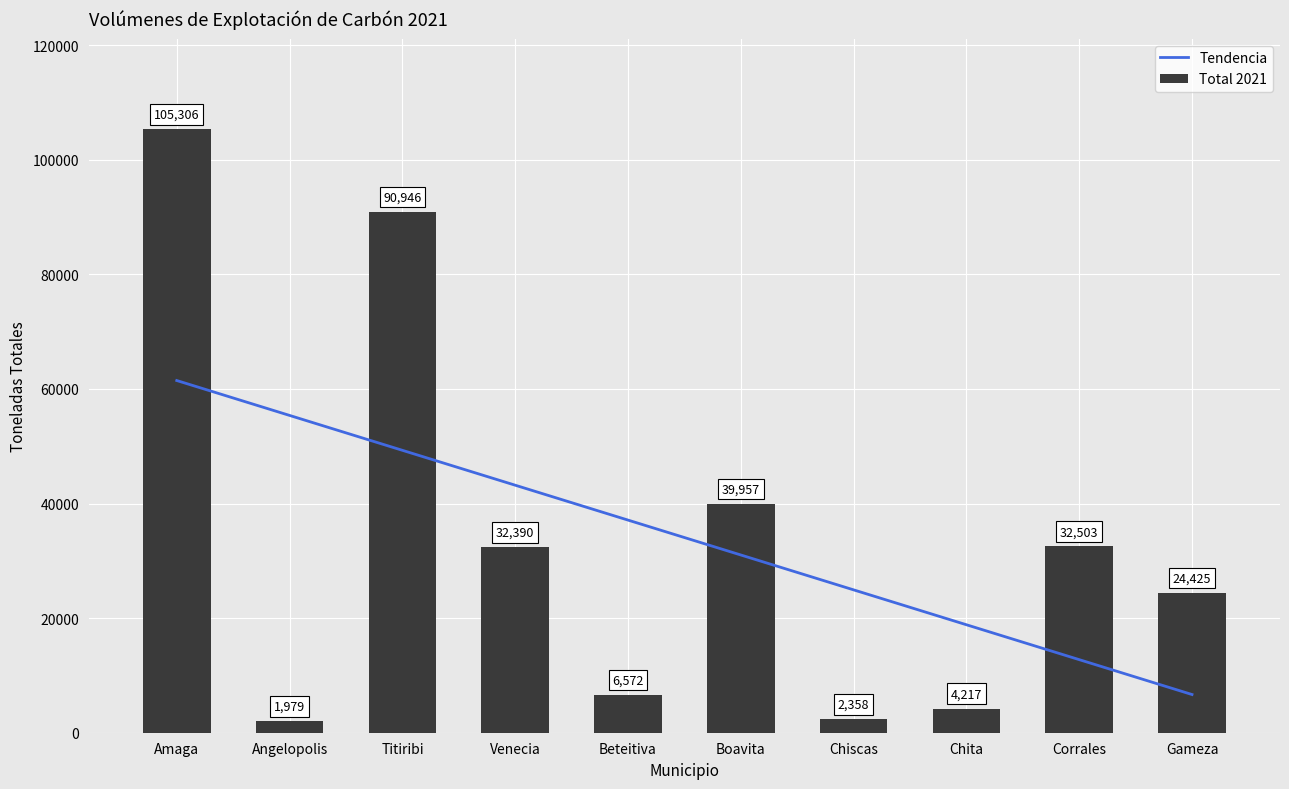

What is the label of the 1st bar from the left?

Amaga